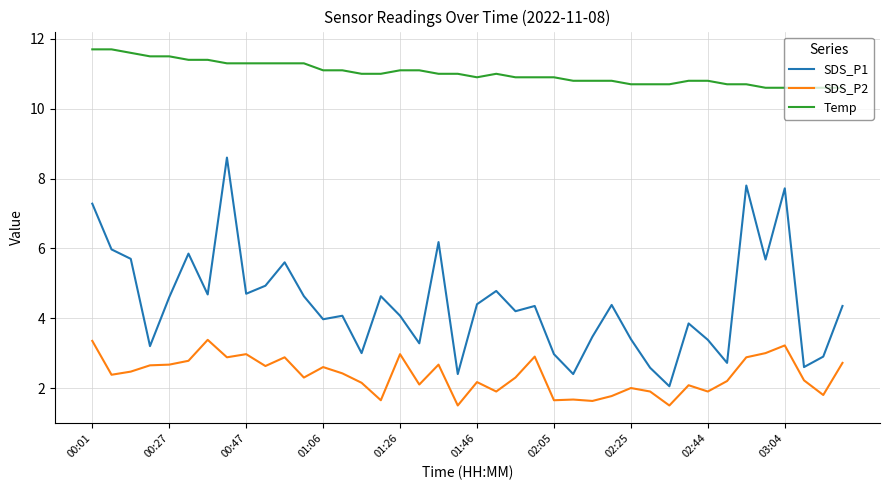

What is the minimum value for Temp?

10.6